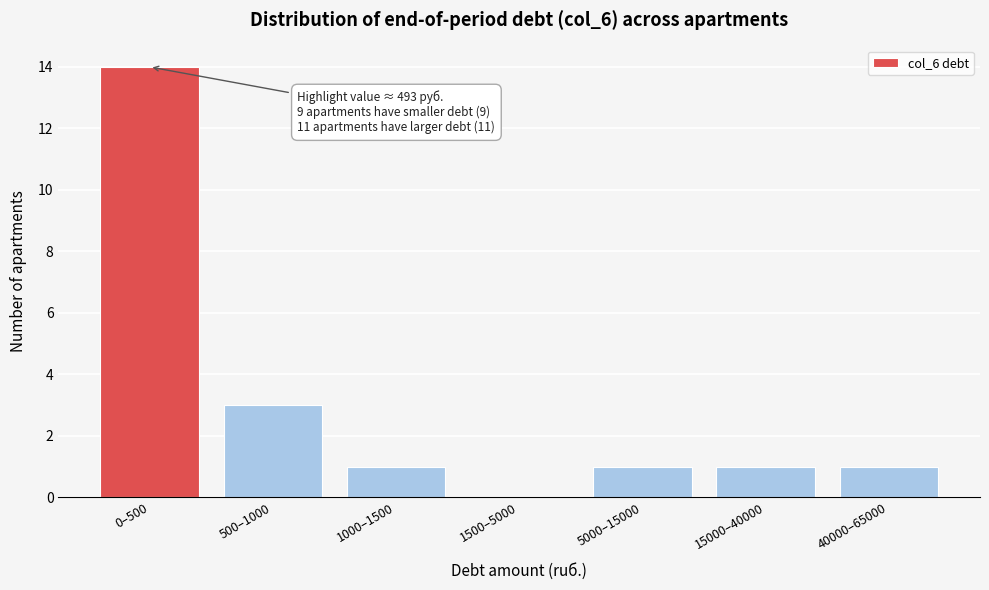

Reading left to right, list all the values displayed in this chart.

0–500=14	500–1000=3	1000–1500=1	1500–5000=0	5000–15000=1	15000–40000=1	40000–65000=1